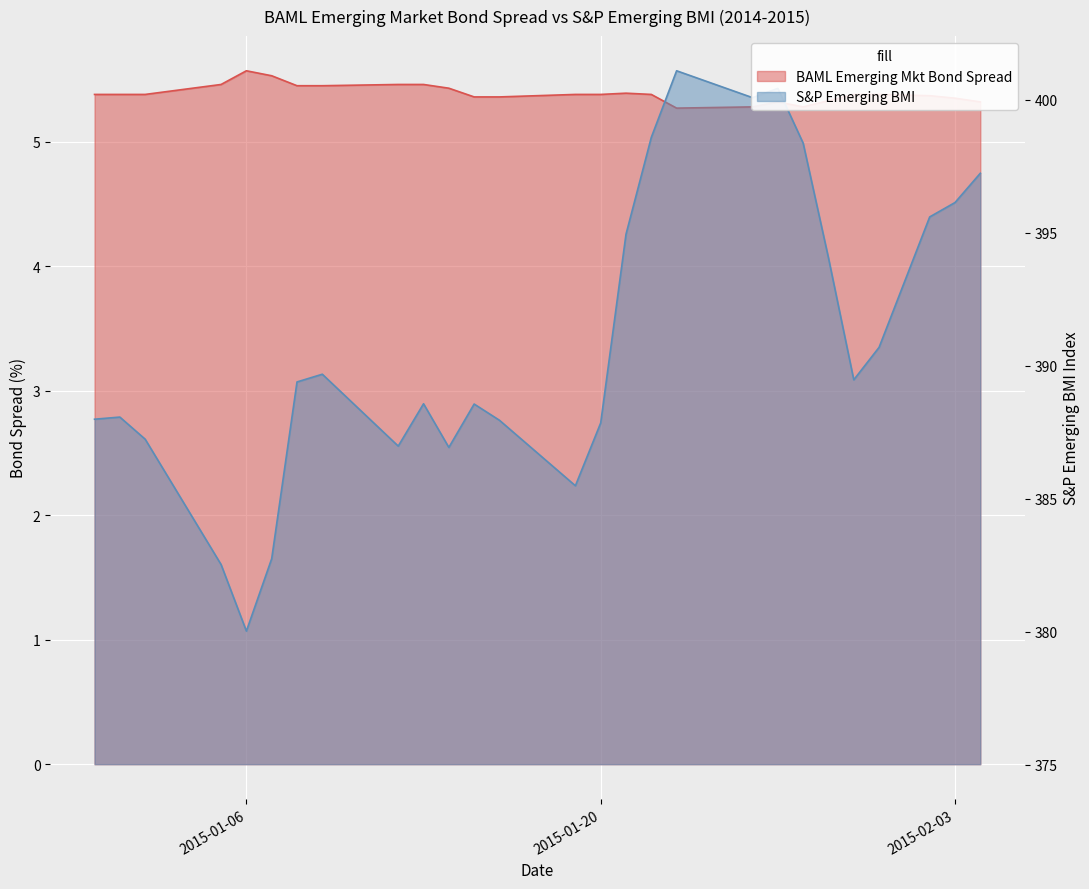

How many interior local peaks does the S&P Emerging BMI series have?

6